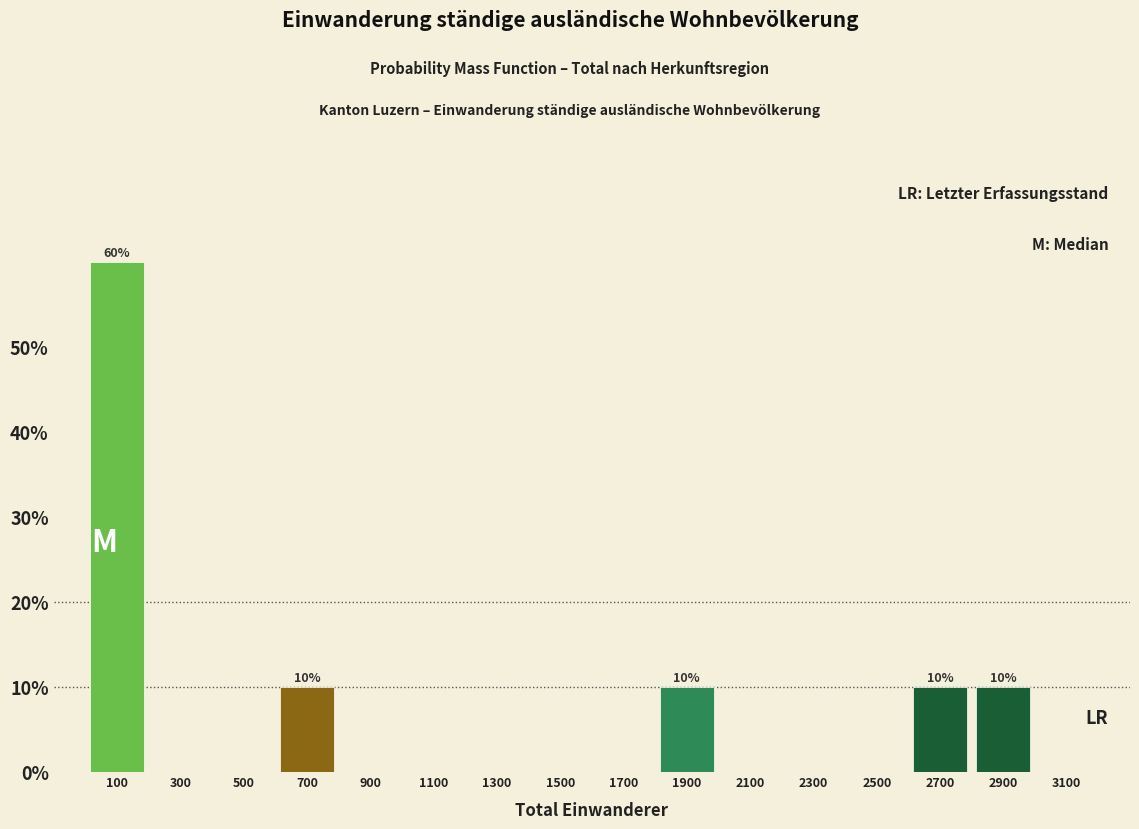

Over which range of the x-axis is the bar tallest?

0 to 200